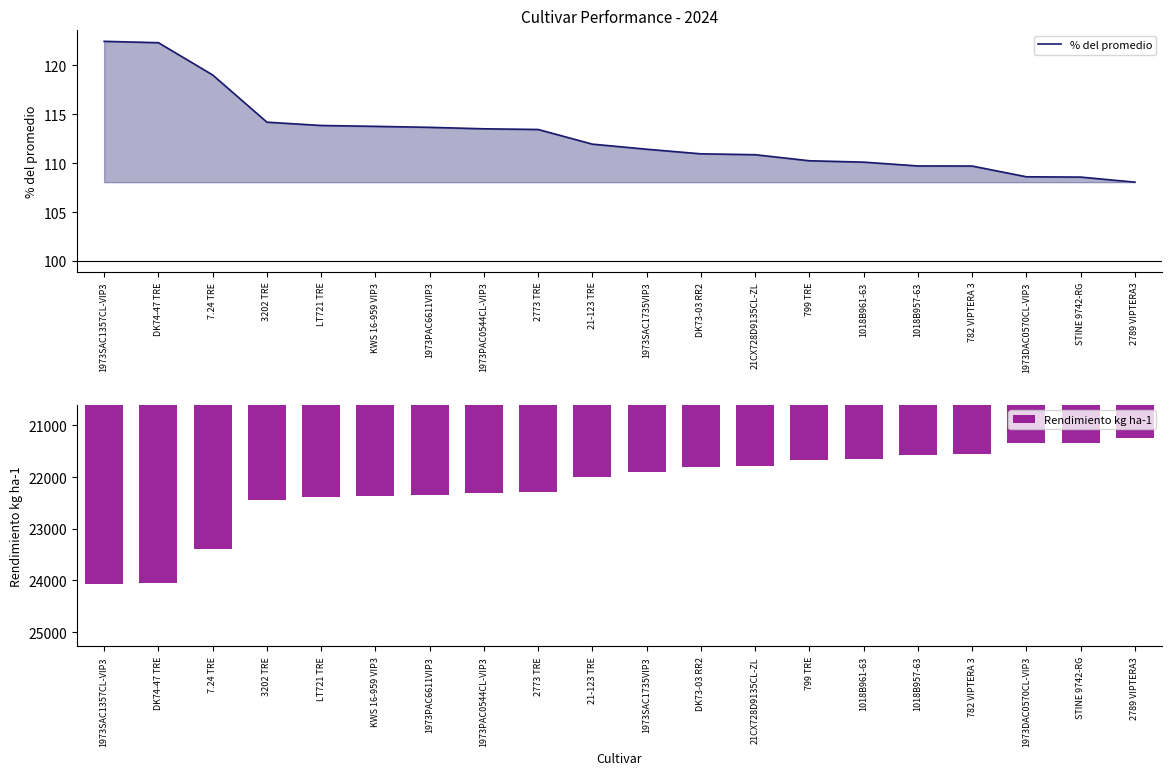

At which category is the sum across all series the highest?

1973SAC1357CL-VIP3